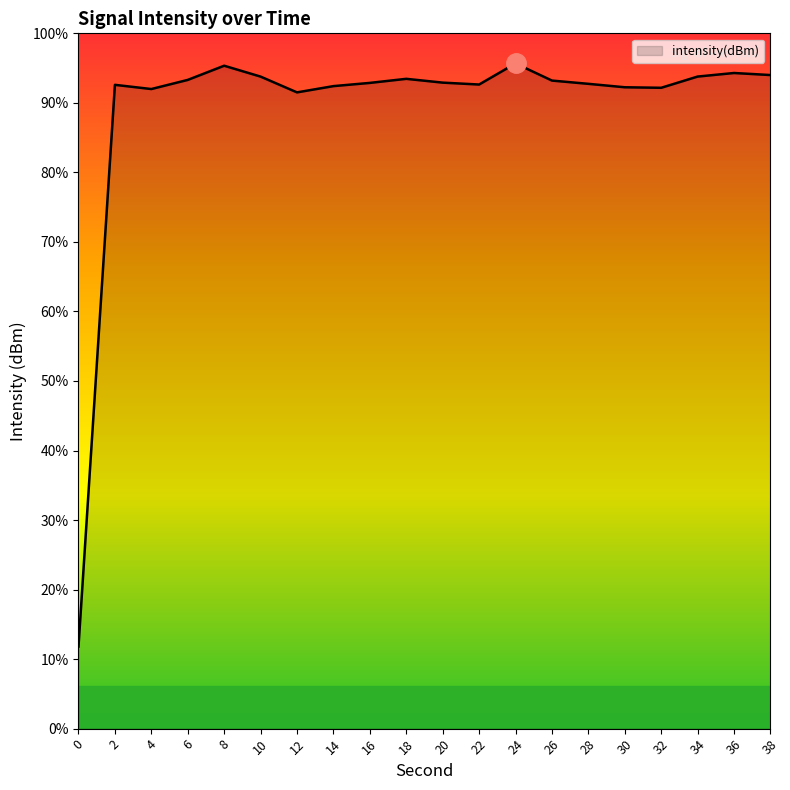

What is the difference between the maximum and minimum values?

96.4